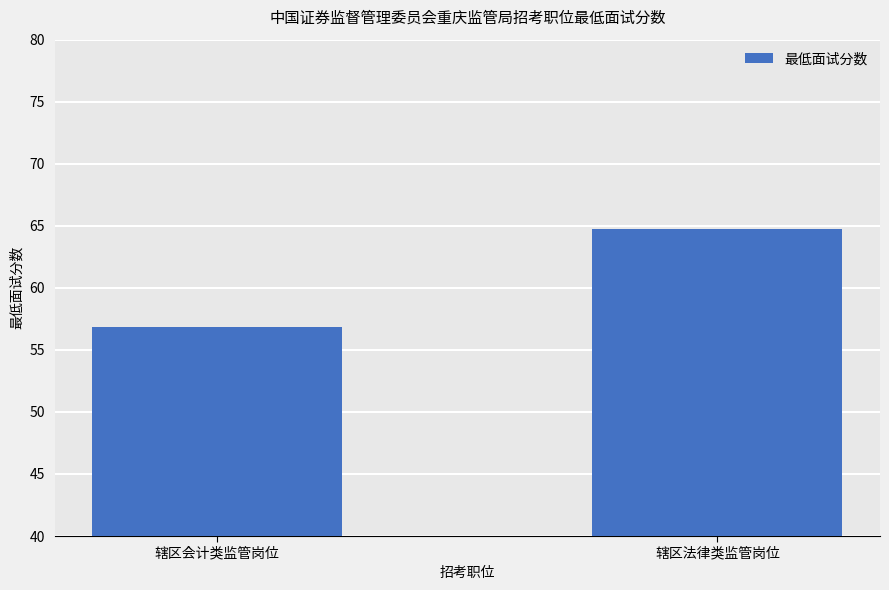

The value at 辖区法律类监管岗位 is 64.8. True or false?

True